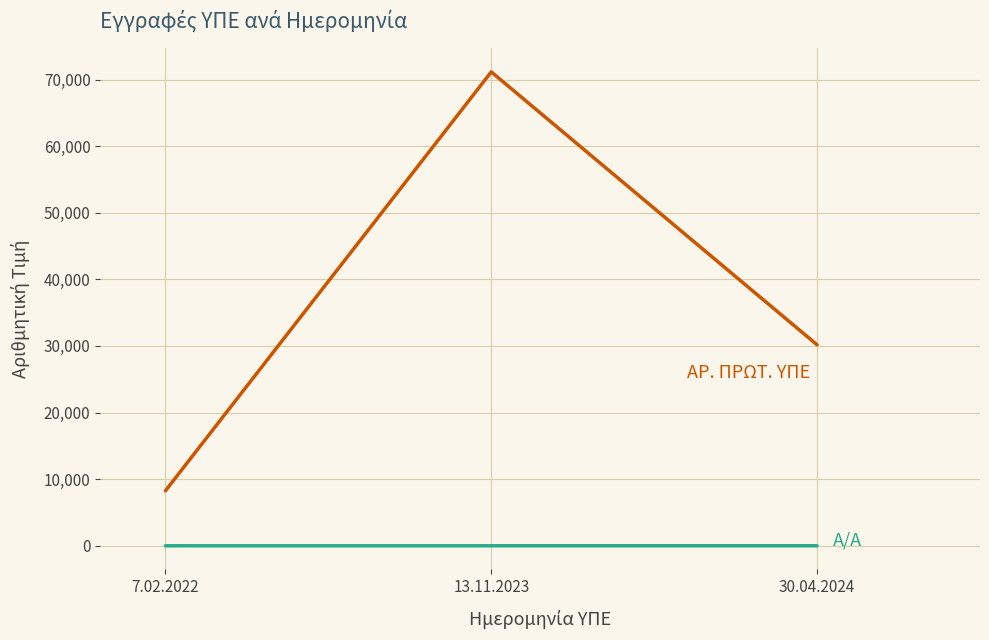

At which category is the sum across all series the highest?

13.11.2023